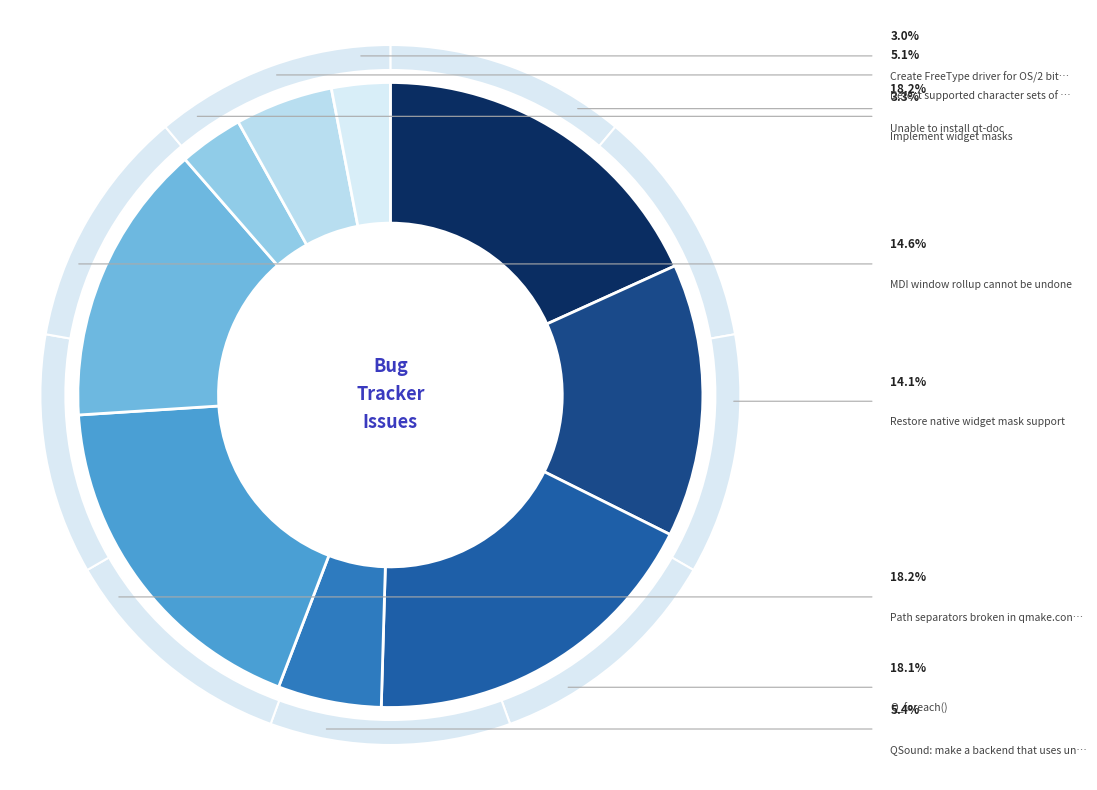

To the nearest percent, what is the combined percentage of MDI window rollup cannot be undone and Path separators broken in qmake.conf?

33%